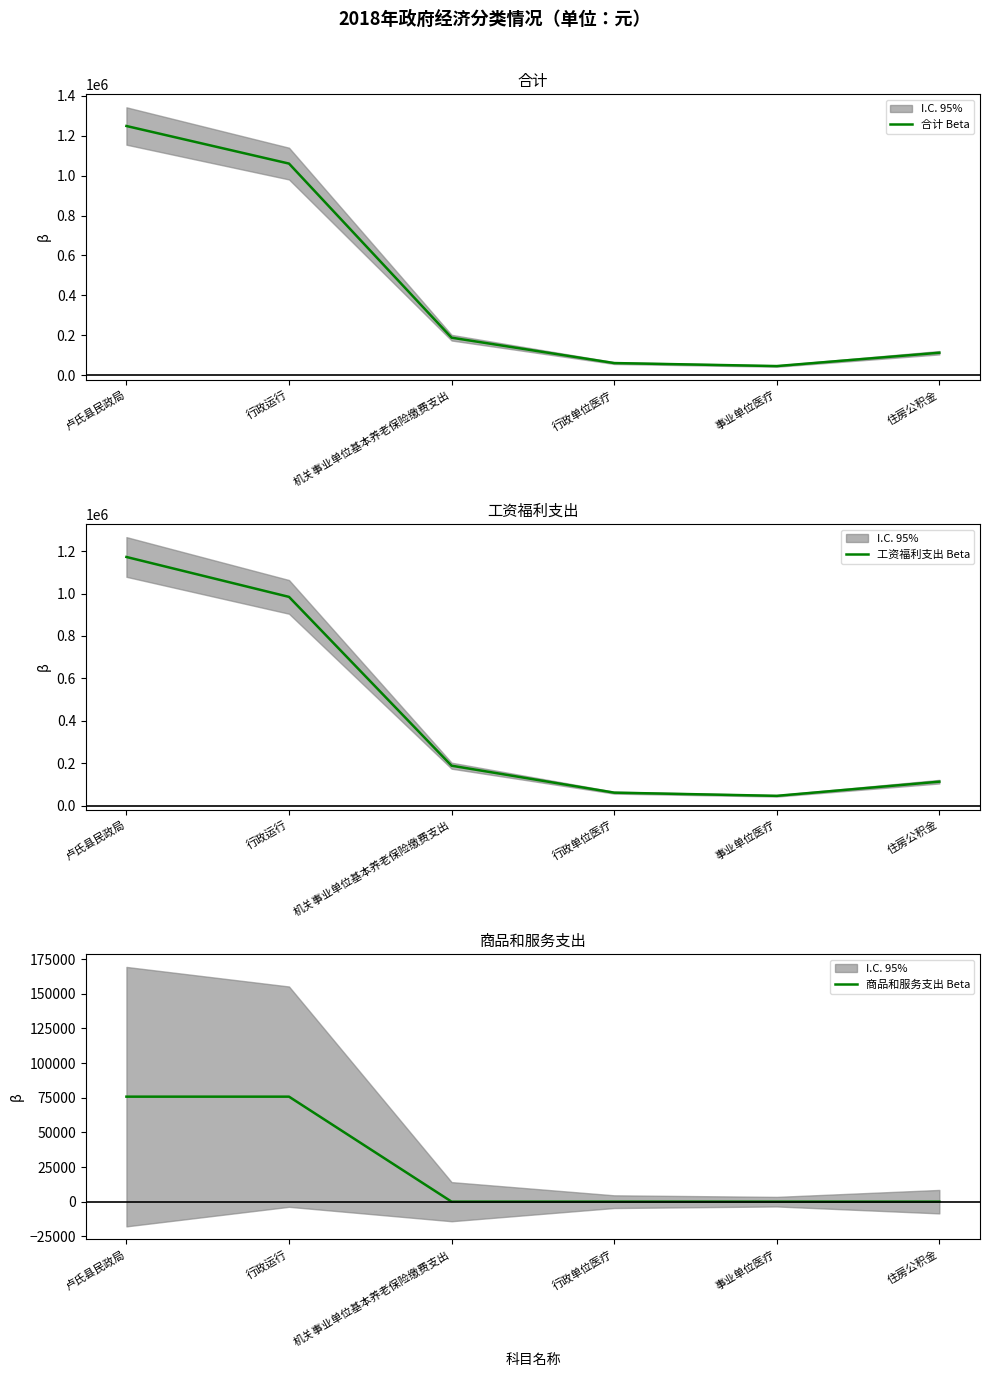

List the labels in order of 工资福利支出 Beta value, largest first.

卢氏县民政局, 行政运行, 机关事业单位基本养老保险缴费支出, 住房公积金, 行政单位医疗, 事业单位医疗